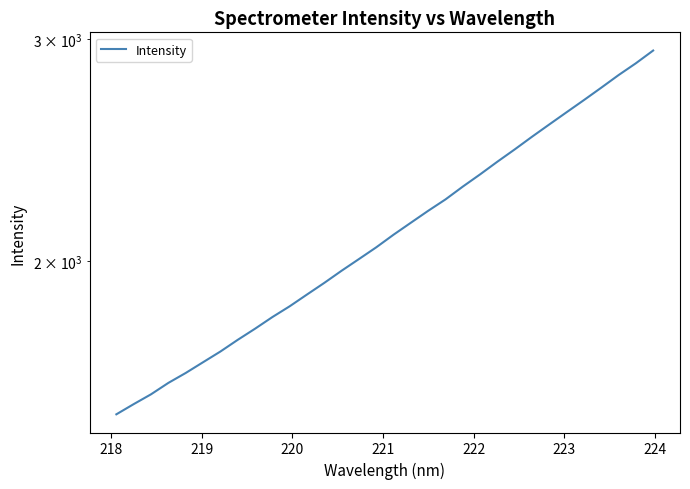

What is the value of the 24th point from the left?

2453.7